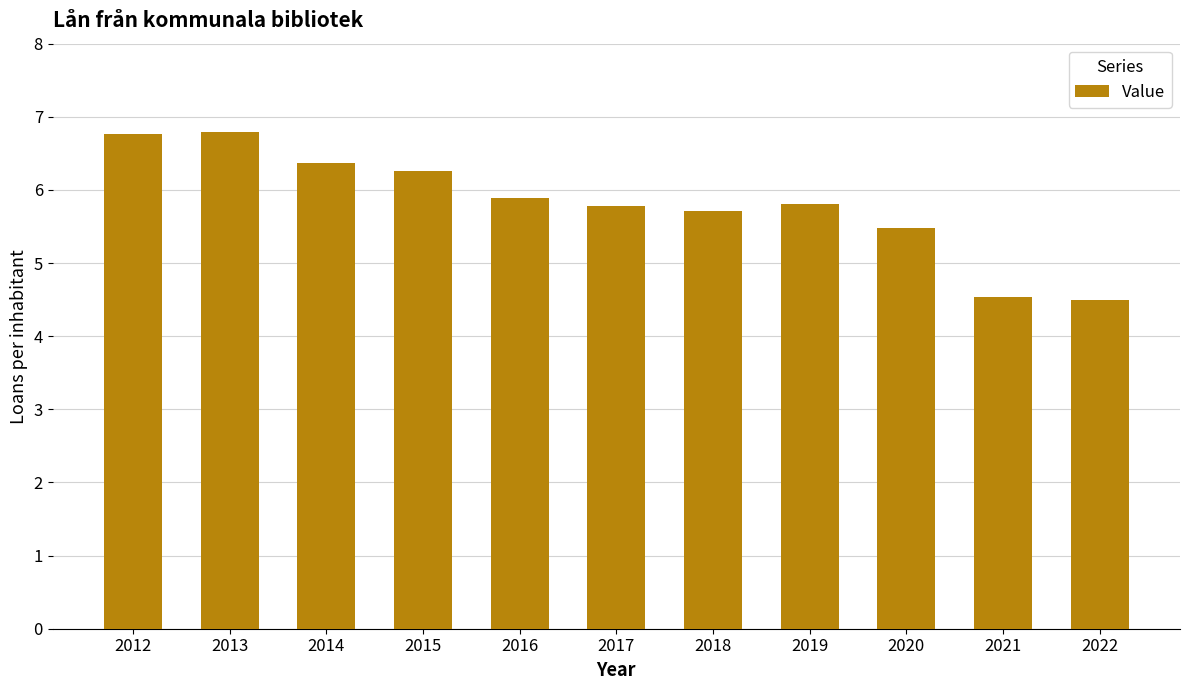

True or false: the data shows 6.3 at 2015.

True